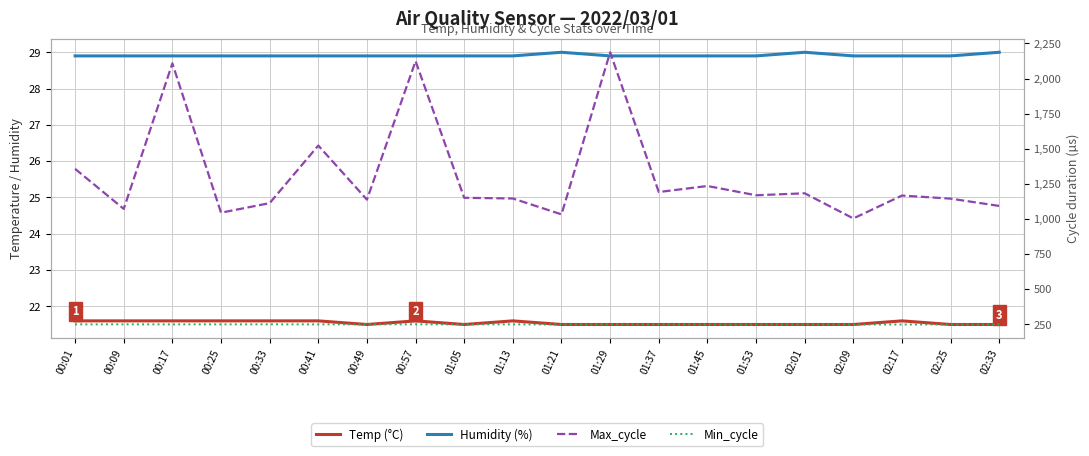

What are all the series names shown in the legend?

Temp (°C), Humidity (%), Max_cycle, Min_cycle